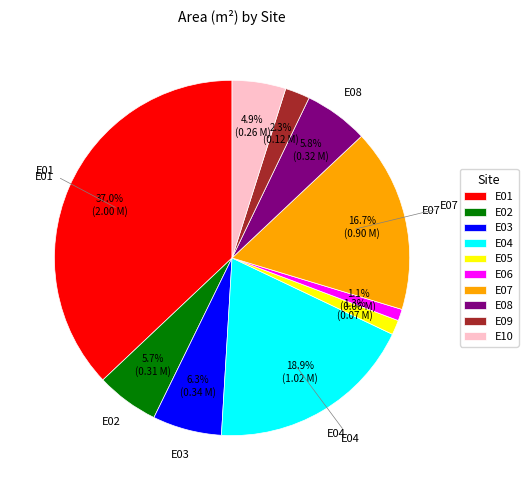

What percentage is the E10 slice, to the nearest percent?

5%